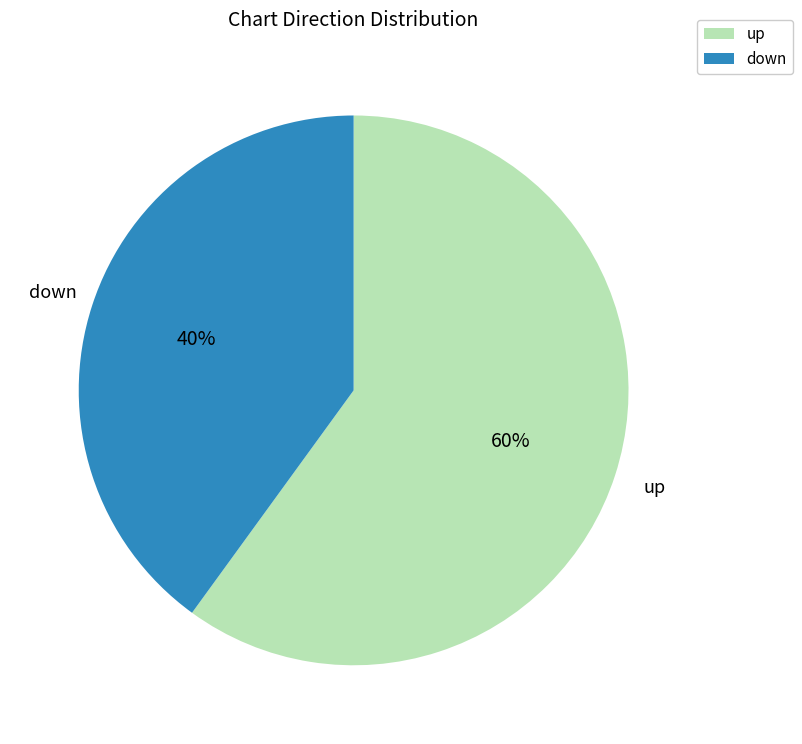

What is the ratio of the value at up to the value at down?

1.5